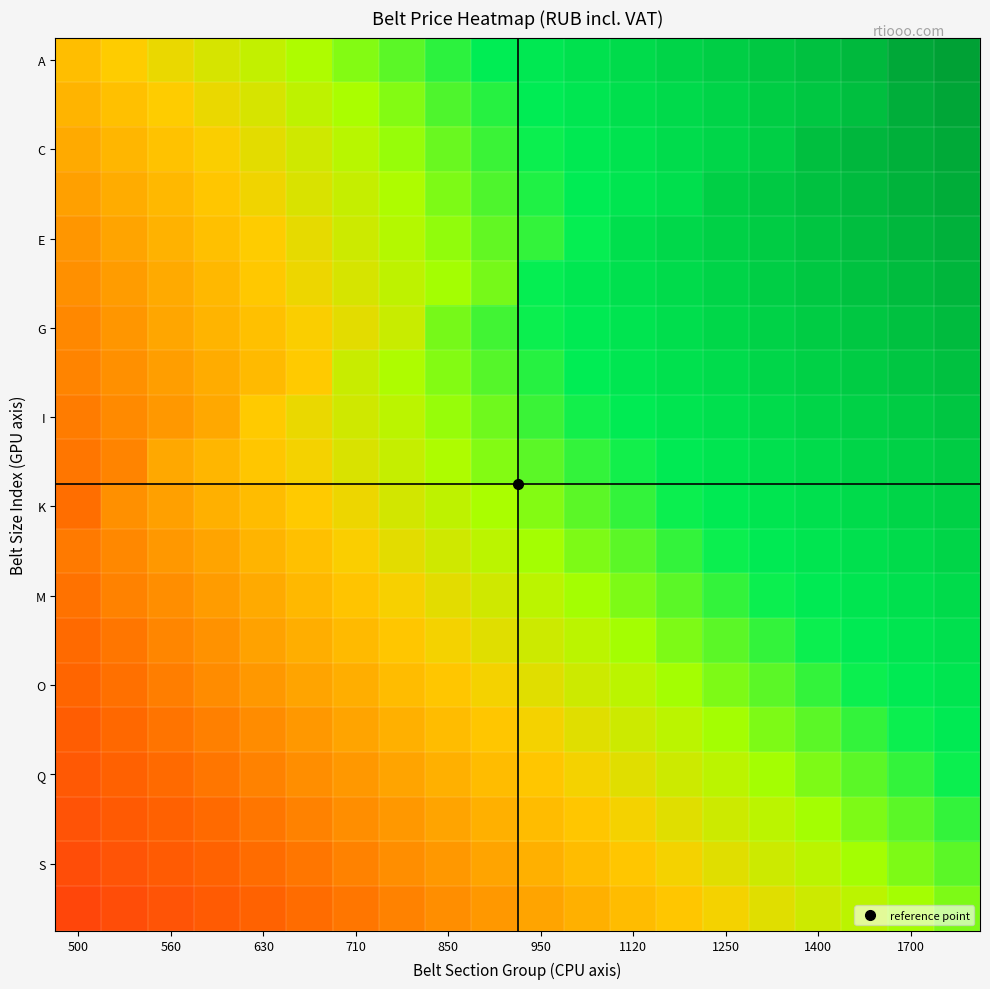

At how many categories does at least one series exceed 0?

20